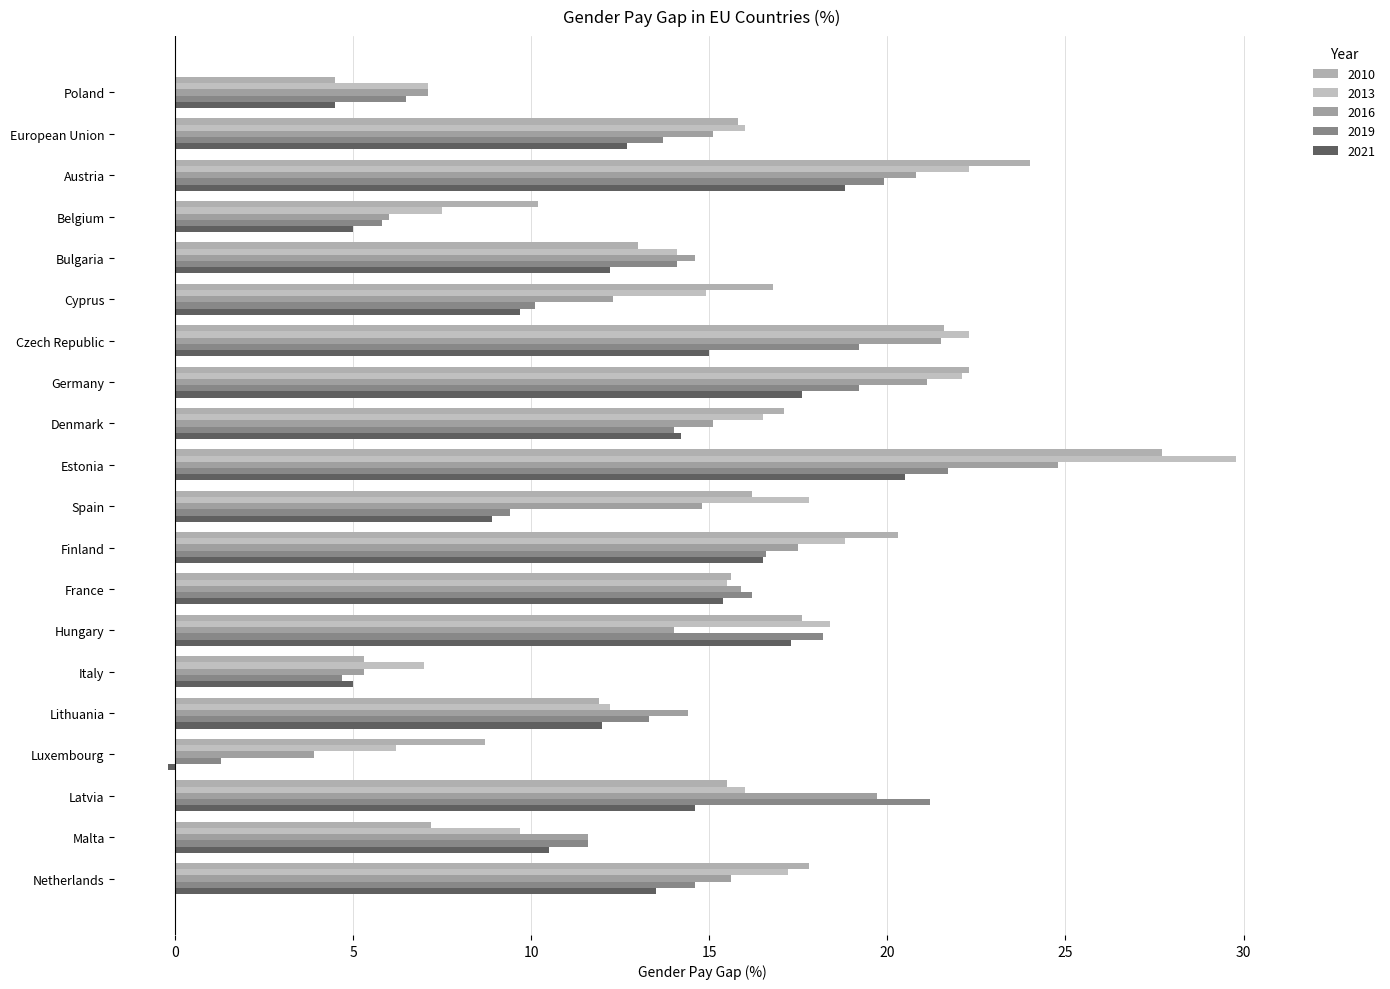

What is the maximum value for 2013?

29.8